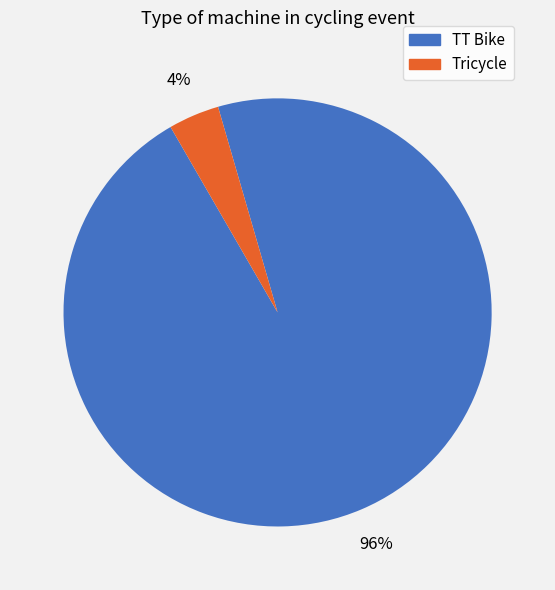

Which slice represents more than half of the pie?

TT Bike